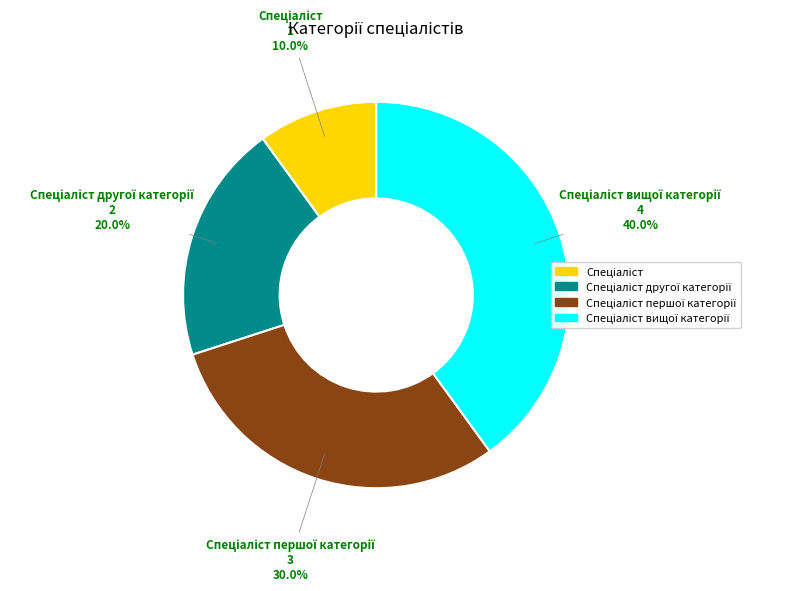

Does any single category account for the majority?

No